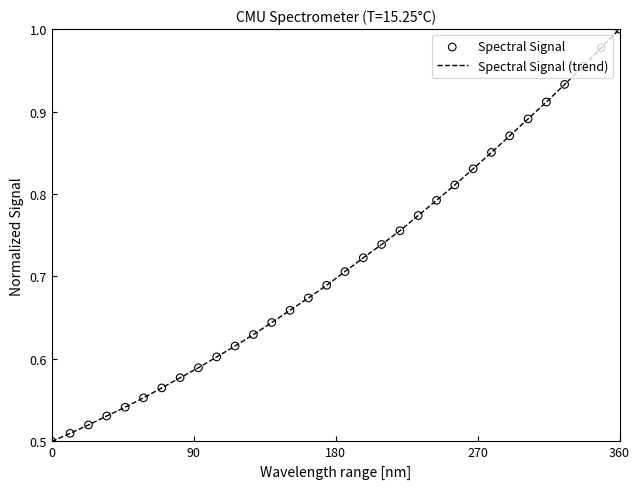

How many lines are shown in the chart?

1